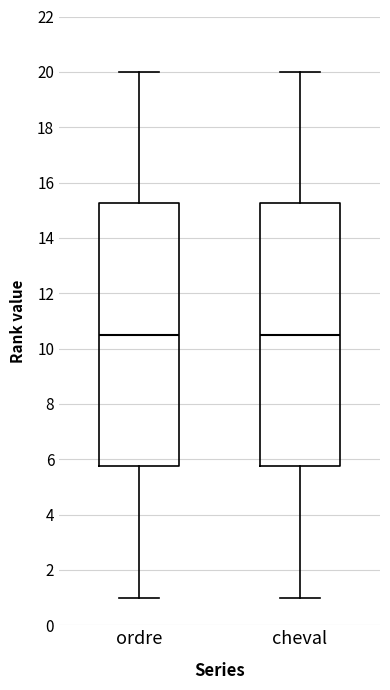

Reading left to right, read every box against the y-axis: the position of its median line, the range the box covers, and the ends of its whiskers. The values are not printed on the chart, so give them approximately, as read against the axis.

ordre: median 10.6, box 5.8 to 15.2, whiskers 1.0 to 20.0
cheval: median 10.6, box 5.8 to 15.2, whiskers 1.0 to 20.0